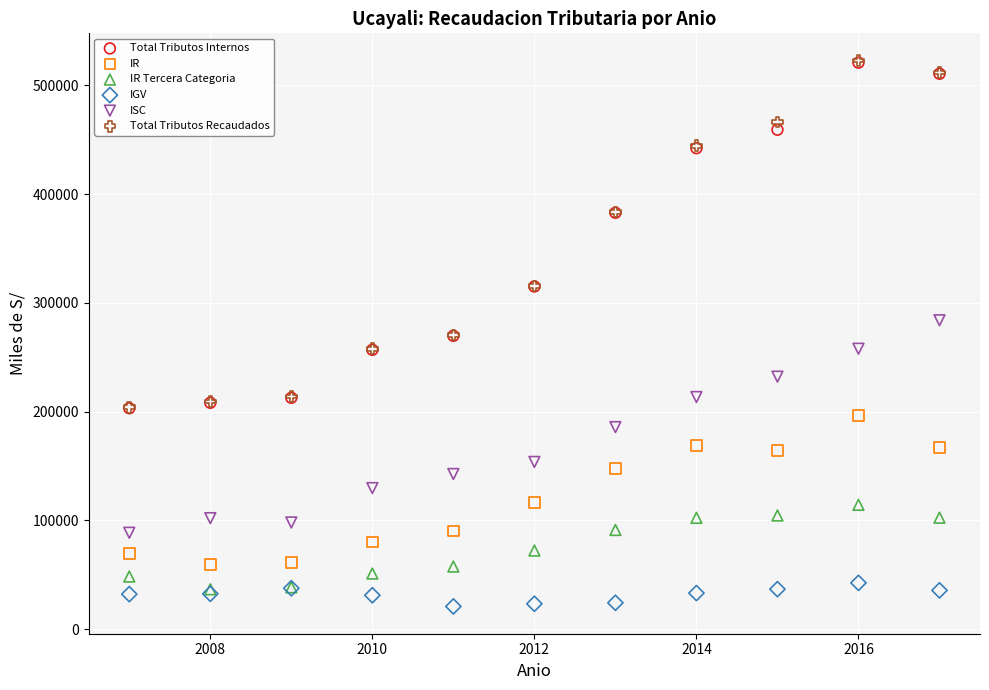

Which series has the widest spread of Y values?

Total Tributos Recaudados